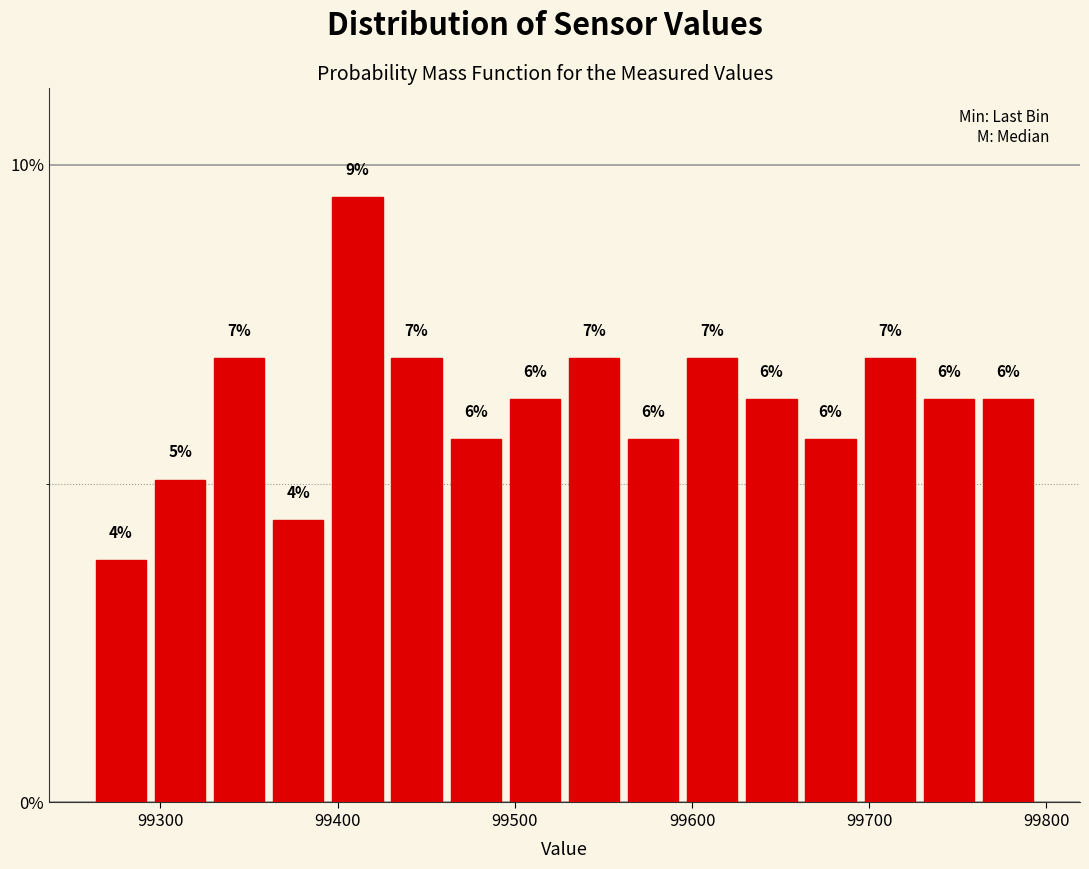

Around what value on the x-axis is the tallest bar? Give the approximate position of its centre, as read against the axis.

99410